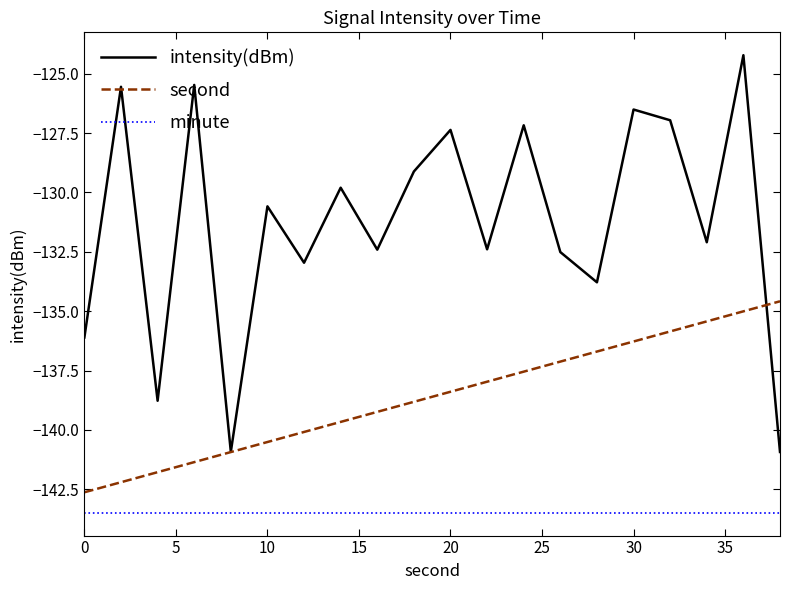

Which series has the largest total across all categories?

intensity(dBm)